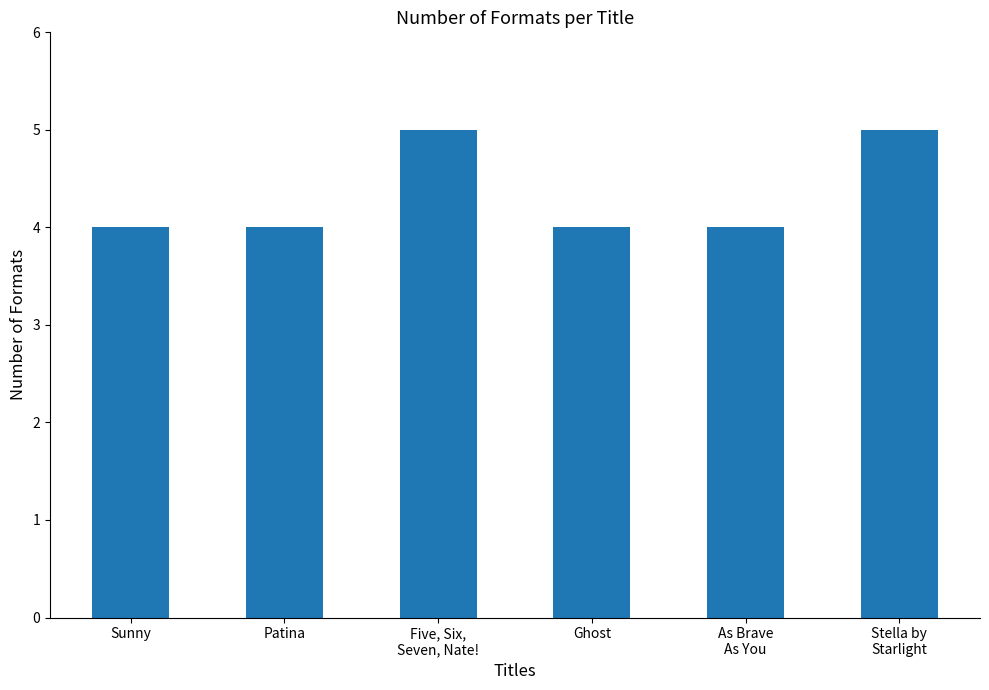

How many categories are shown in the chart?

6